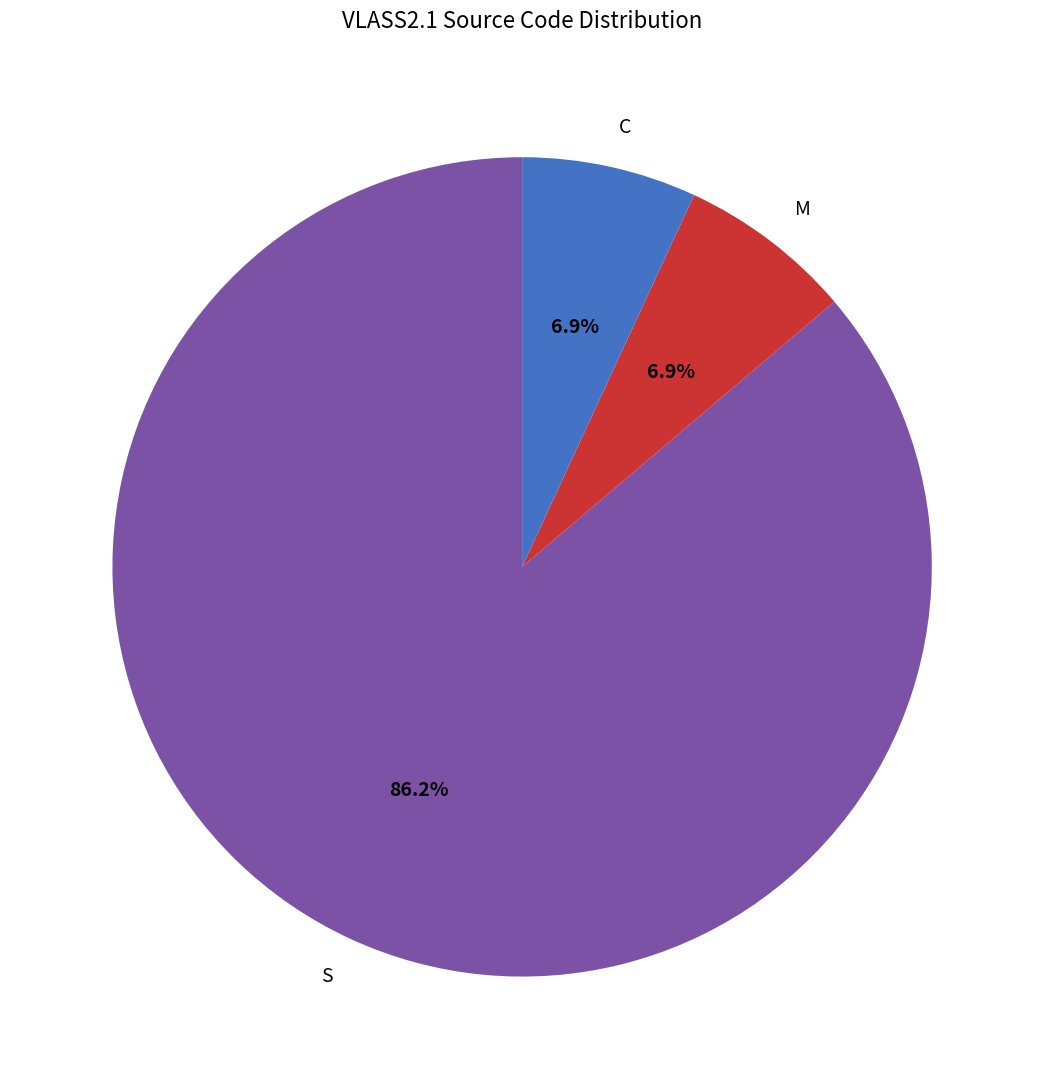

To the nearest percent, what portion does M represent?

7%